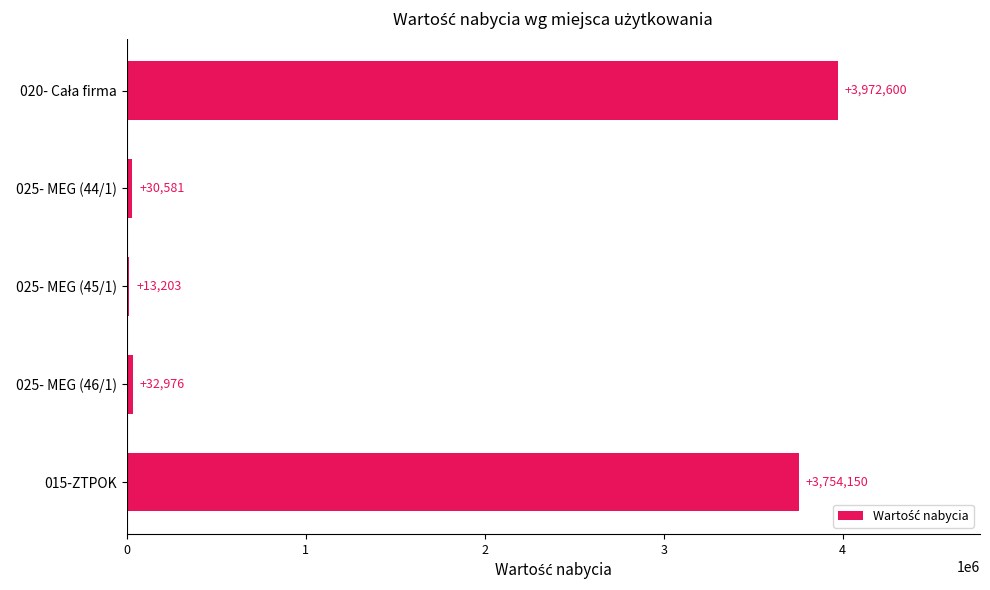

Which has a higher value, 015-ZTPOK or 025- MEG (44/1)?

015-ZTPOK